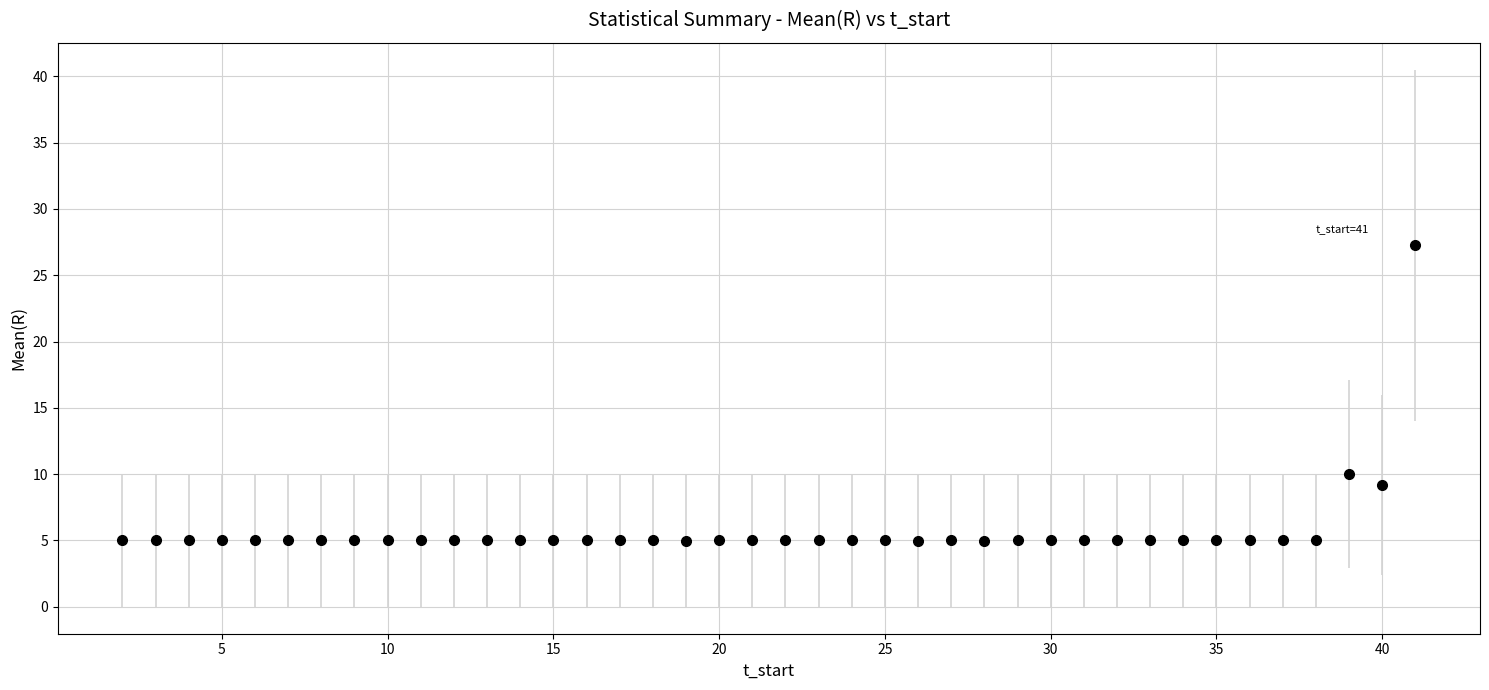

What is the sum of all values?

231.4